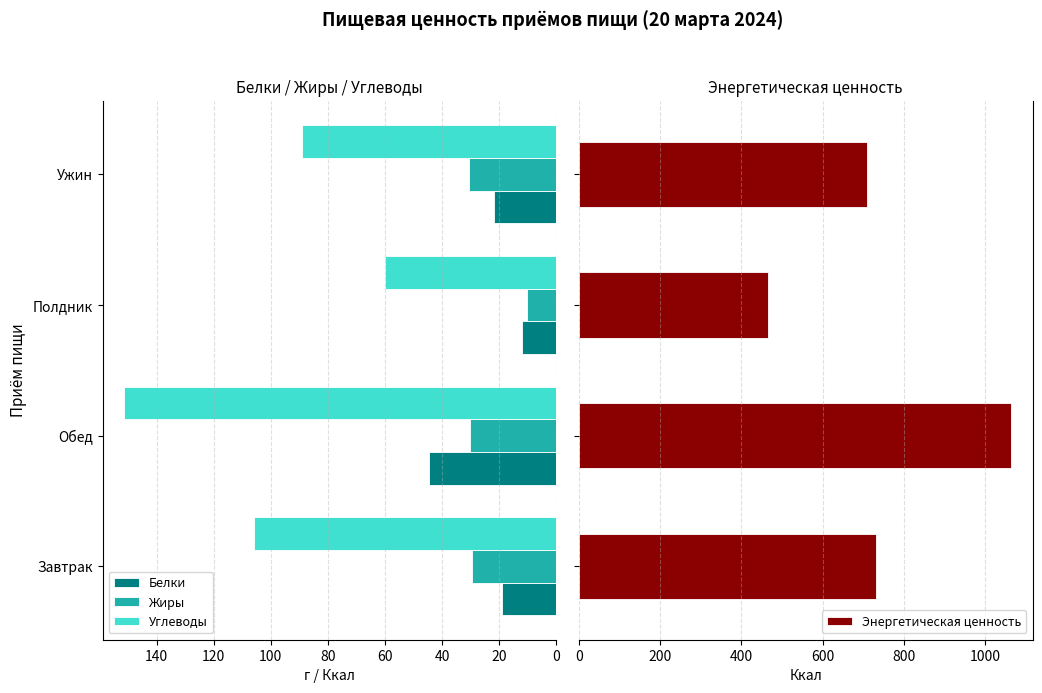

Rank the series by their maximum value, from highest to lowest.

Энергетическая ценность, Углеводы, Белки, Жиры